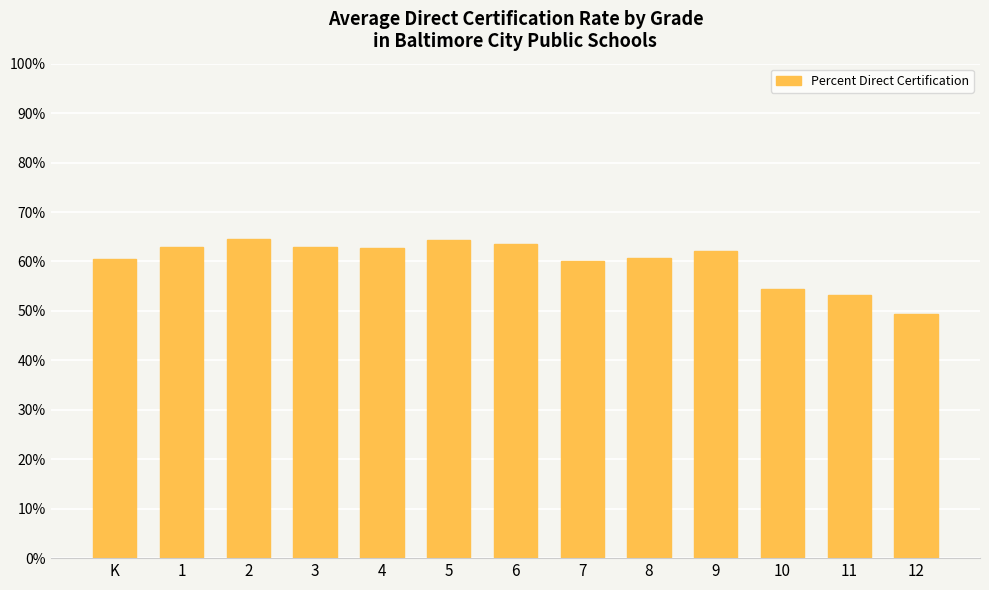

What is the greatest value displayed?

0.6